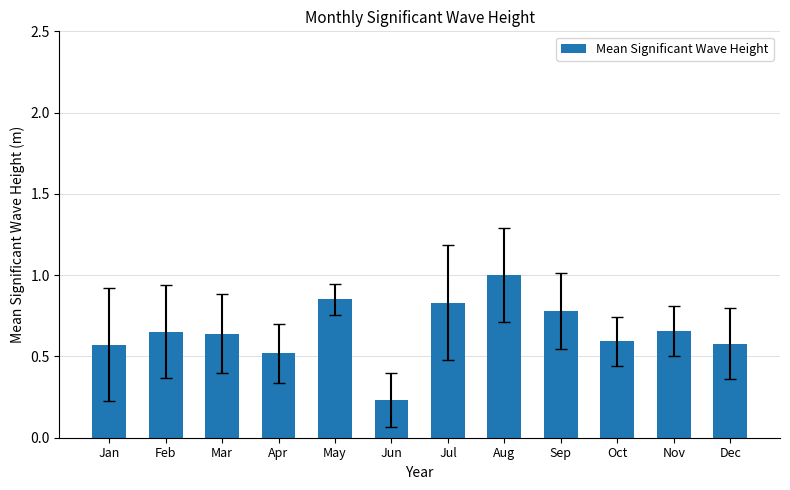

How many bars are there in total?

12